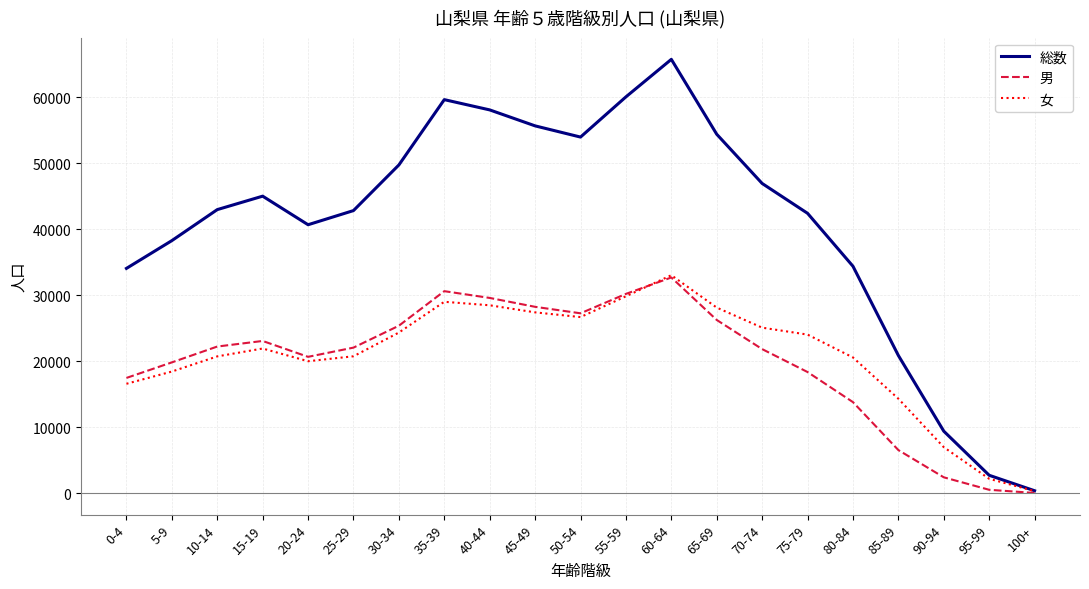

At which label does 総数 reach its peak?

60-64